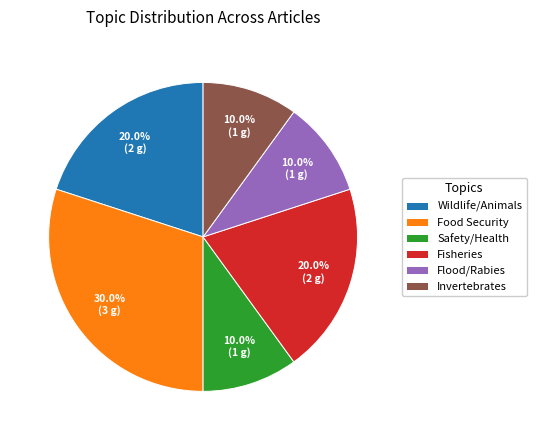

What is the largest slice in the pie chart?

Food Security